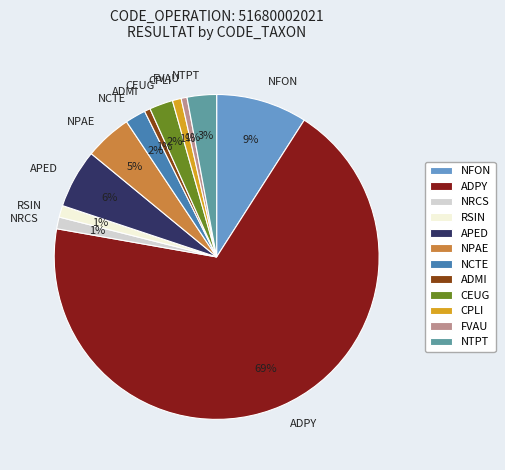

Combined, do FVAU and NPAE account for over 50%?

No